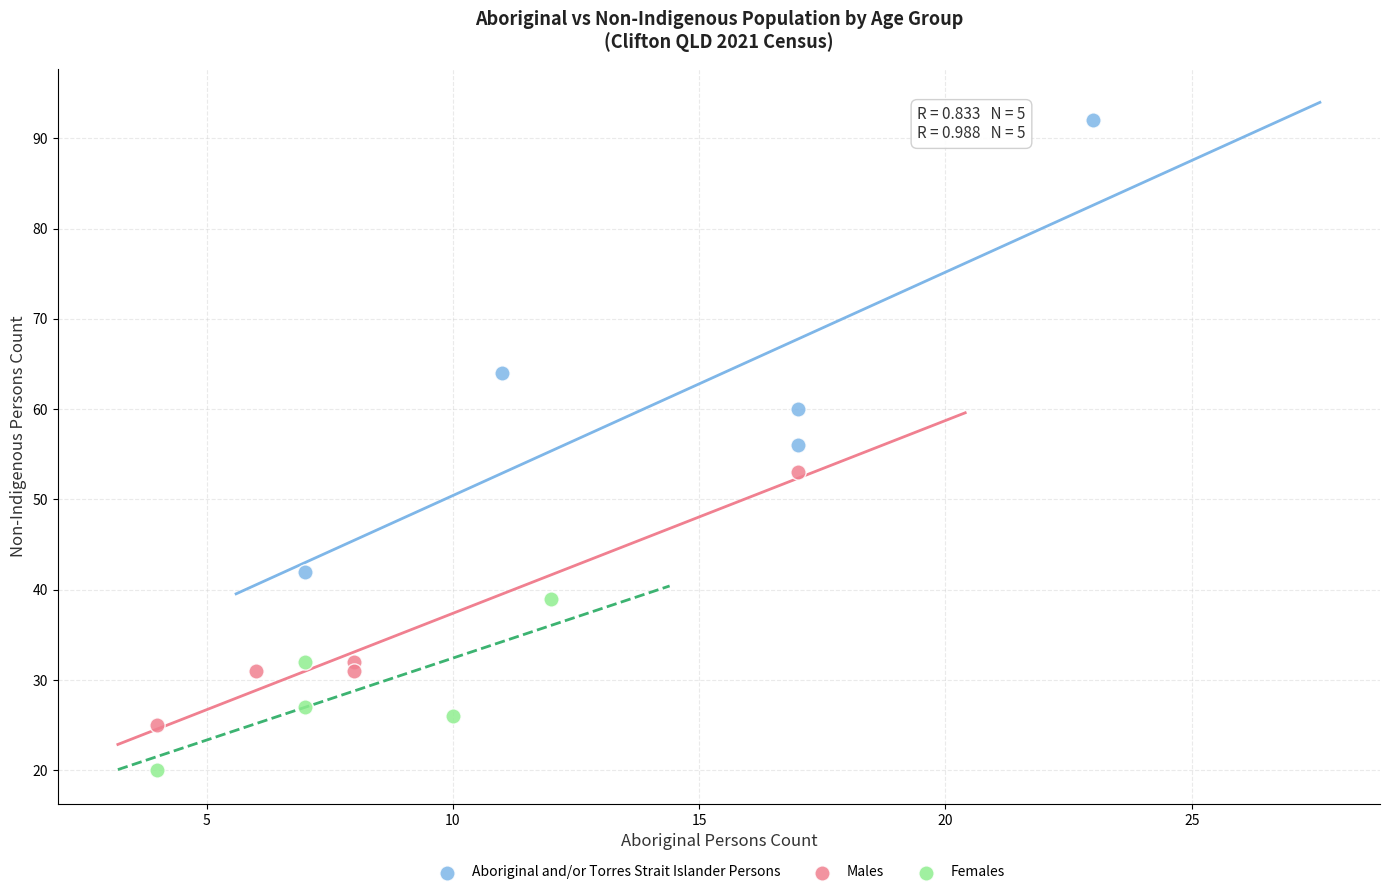

Which series contains the highest Y value?

Aboriginal and/or Torres Strait Islander Persons